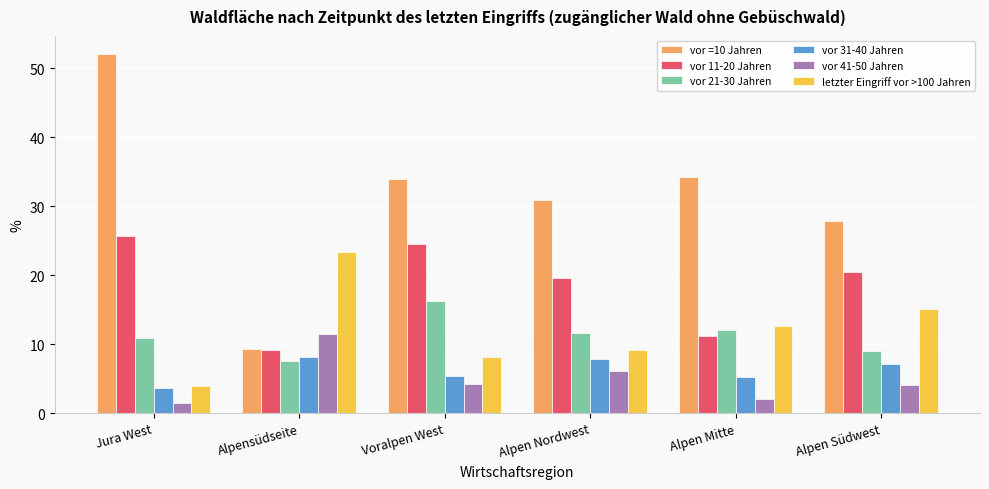

Which series changed the most between Voralpen West and Alpen Mitte?

vor 11-20 Jahren